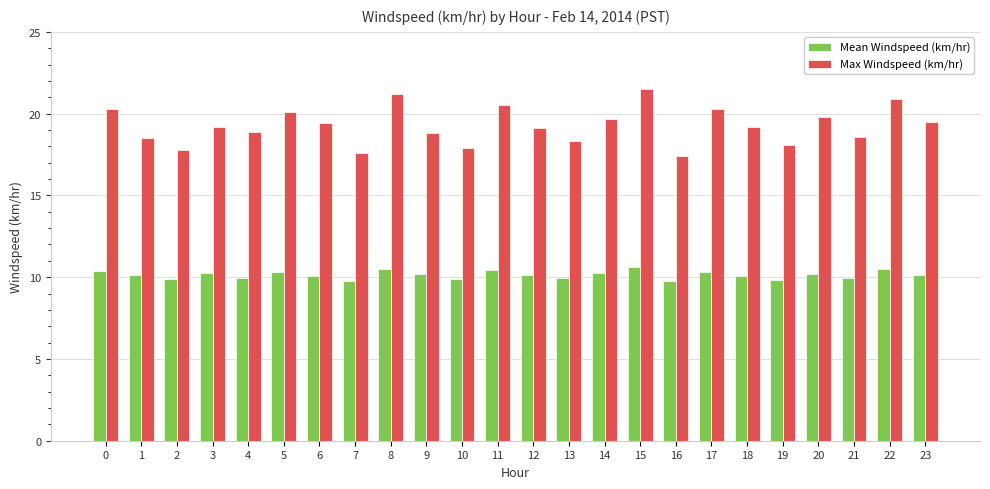

Is the value of Mean Windspeed (km/hr) at 8 greater than the value of Max Windspeed (km/hr) at 17?

No